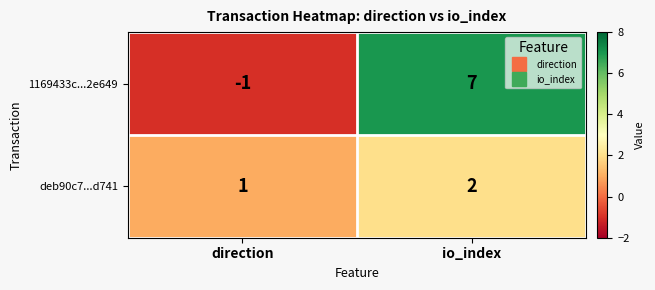

At direction, list the series in order from smallest to largest.

1169433c...2e649, deb90c7...d741